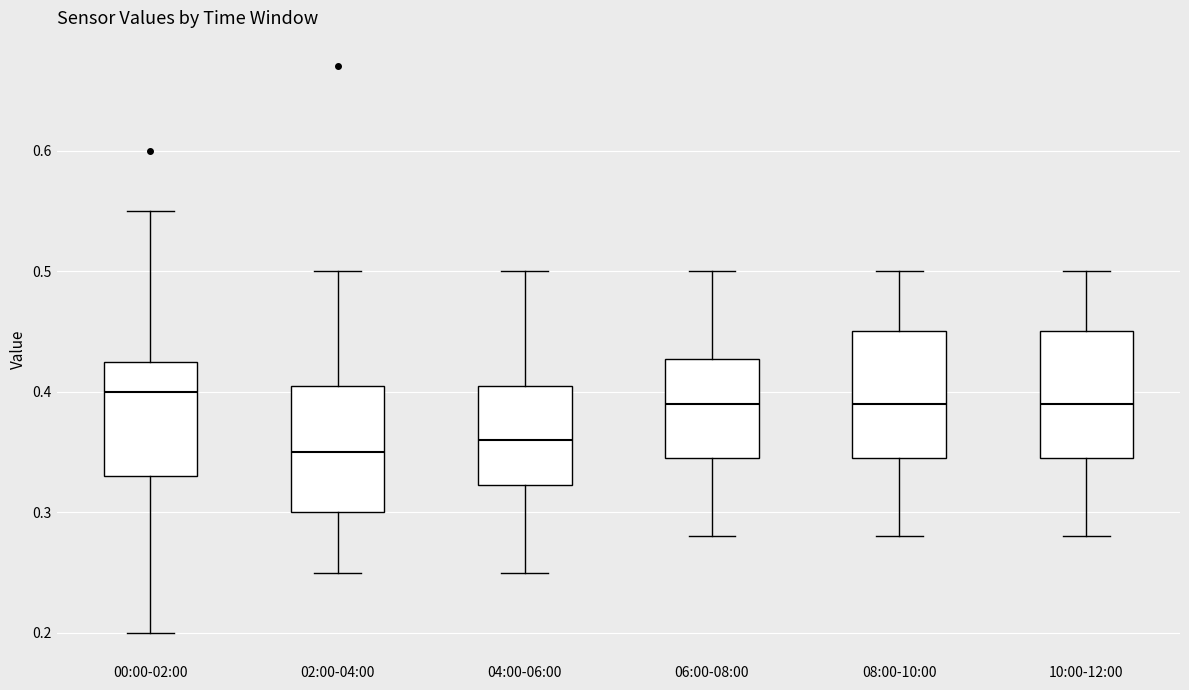

Where does the upper whisker of the box for 02:00-04:00 end on the y-axis? The values are not printed on the chart, so give them approximately, as read against the axis.

0.50